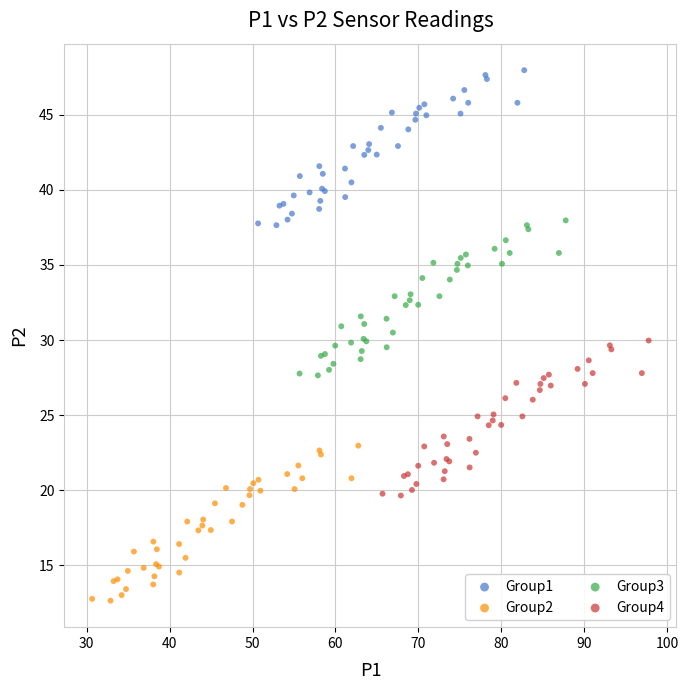

What are all the series names shown in the legend?

Group1, Group2, Group3, Group4